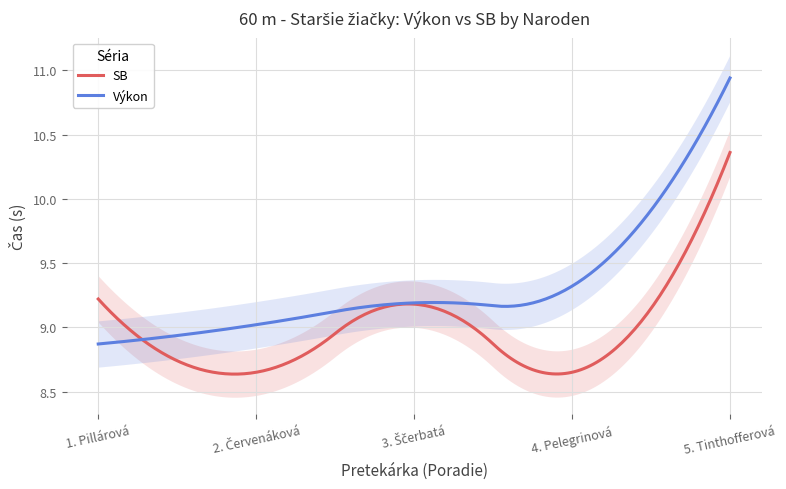

How many series are shown in this chart?

2